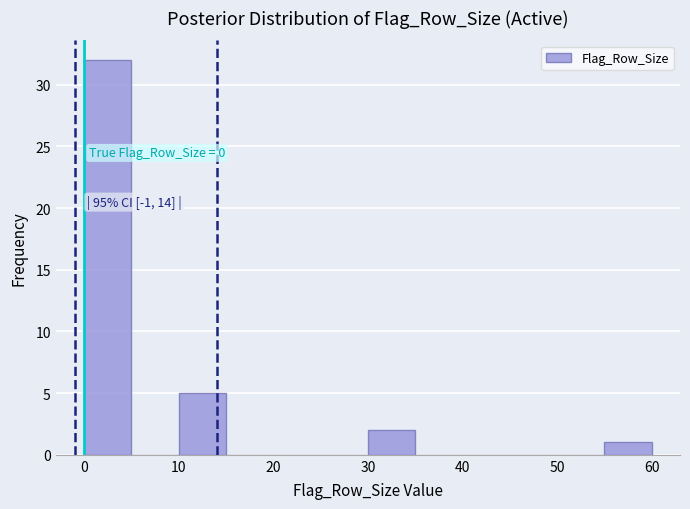

Over which range of the x-axis is the bar tallest?

0 to 5